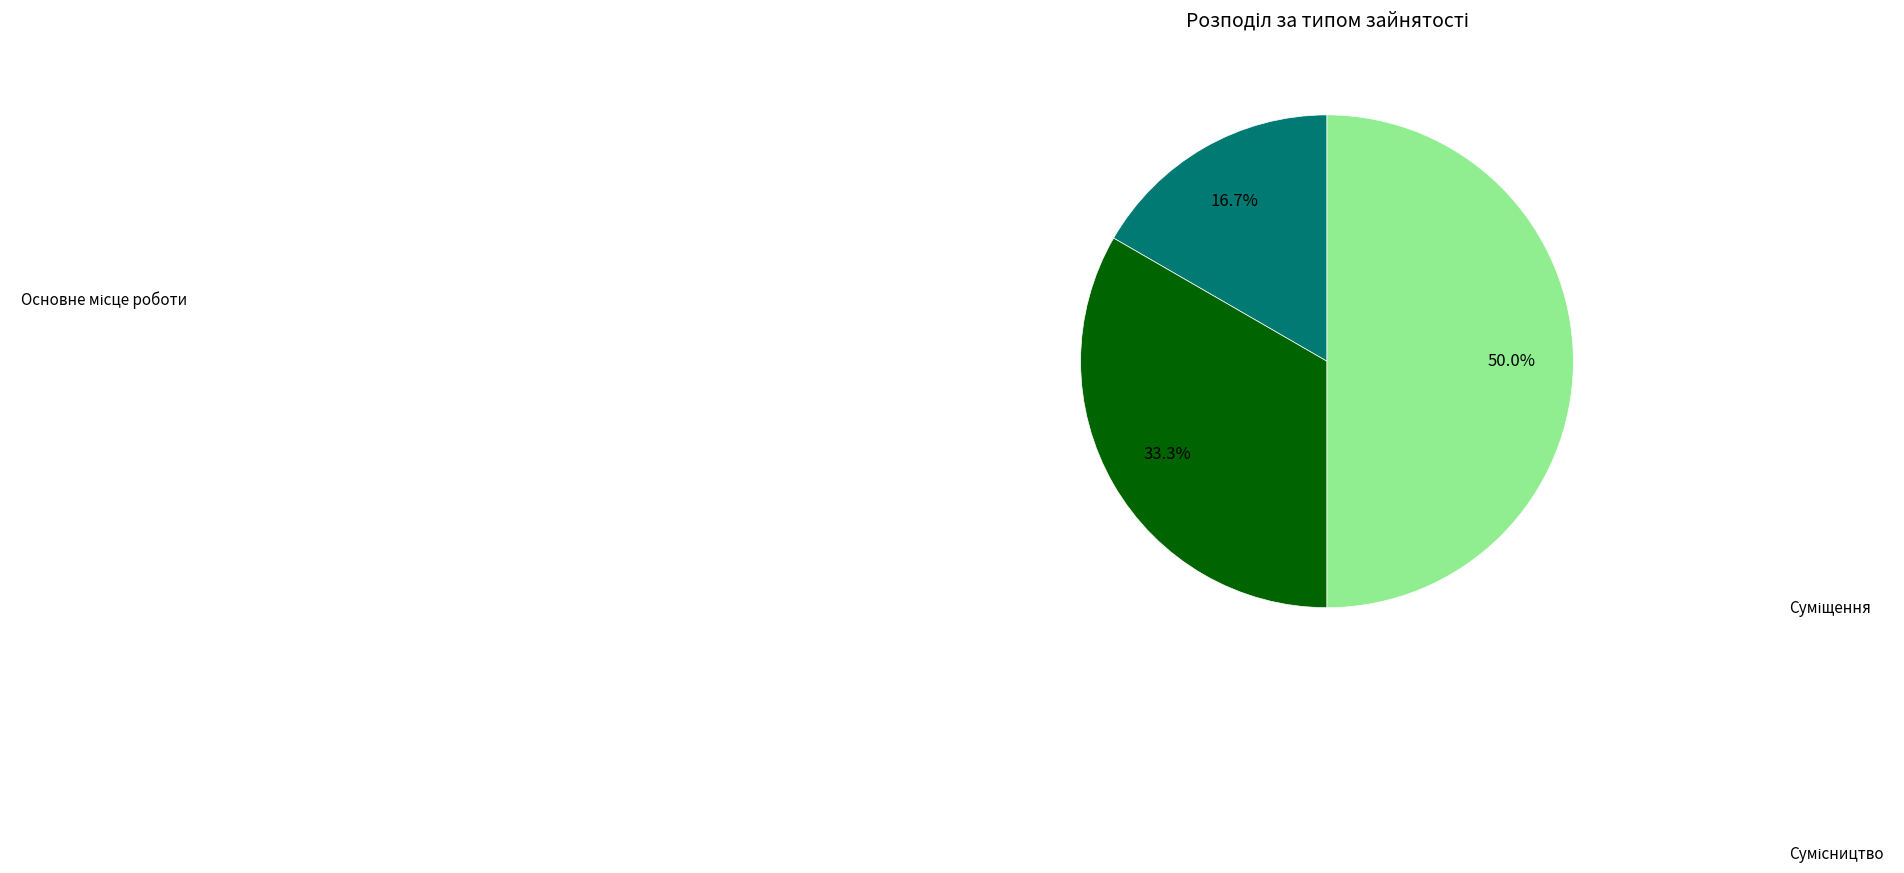

To the nearest percent, what is the difference between the largest and smallest slice percentages?

33%